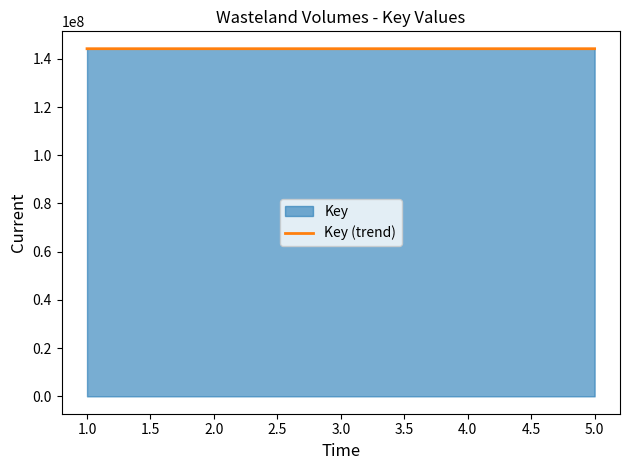

The value at 5.0 is 250843283. True or false?

False